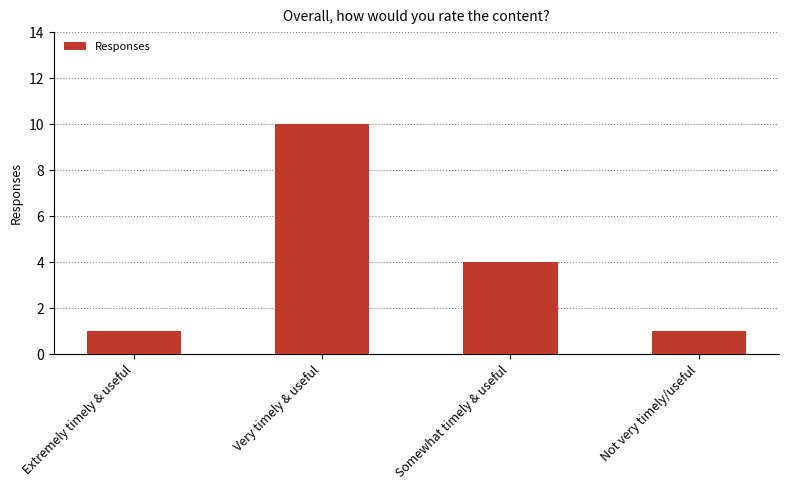

Reading left to right, list all the values displayed in this chart.

1	10	4	1